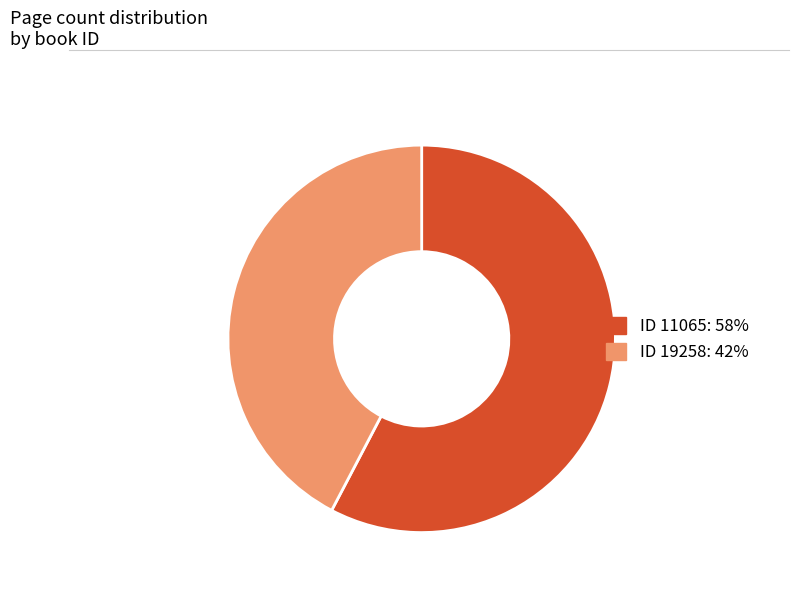

Does any single category account for the majority?

Yes